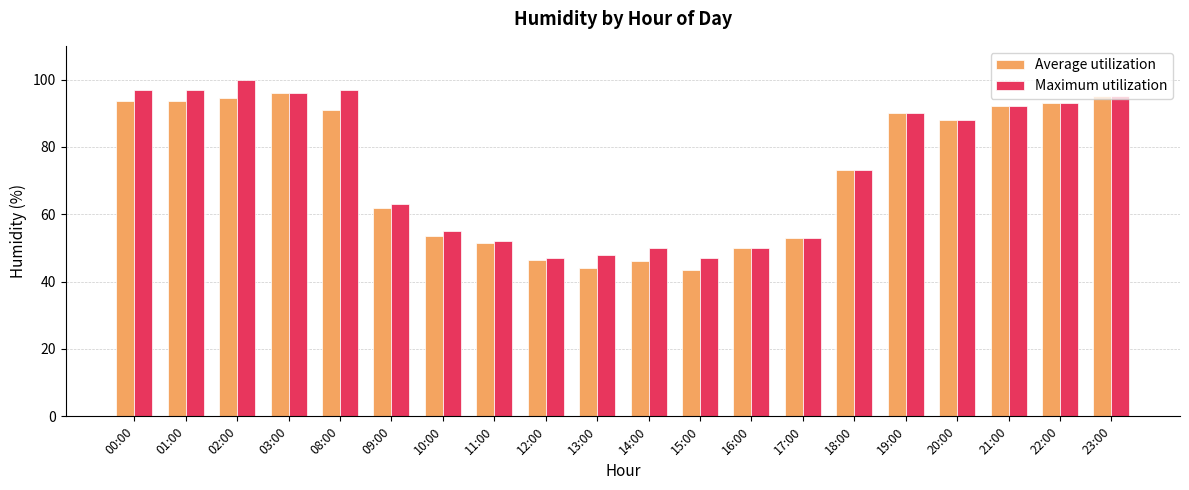

Rank the series by their maximum value, from lowest to highest.

Average utilization, Maximum utilization